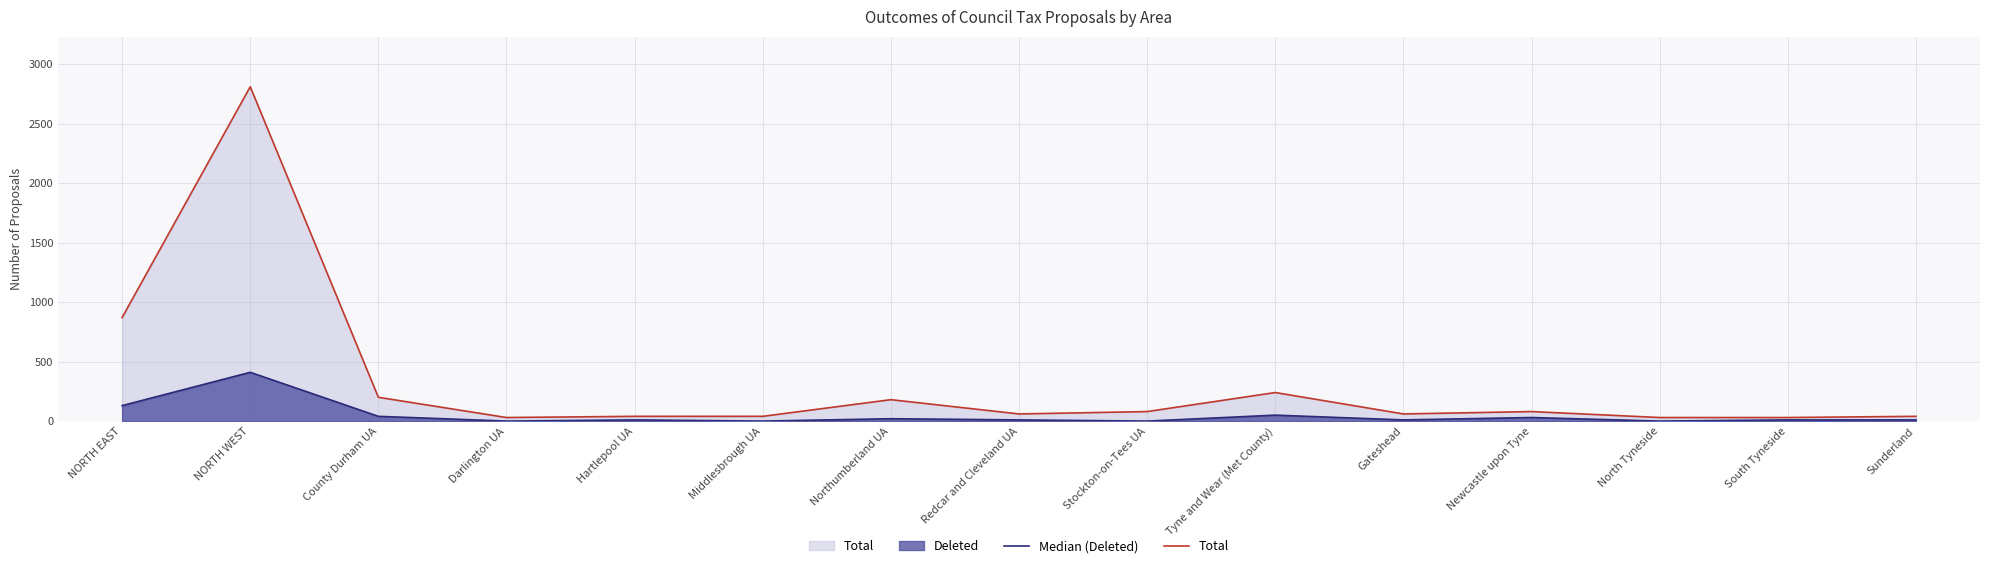

Which category has the lowest value across all series?

Darlington UA